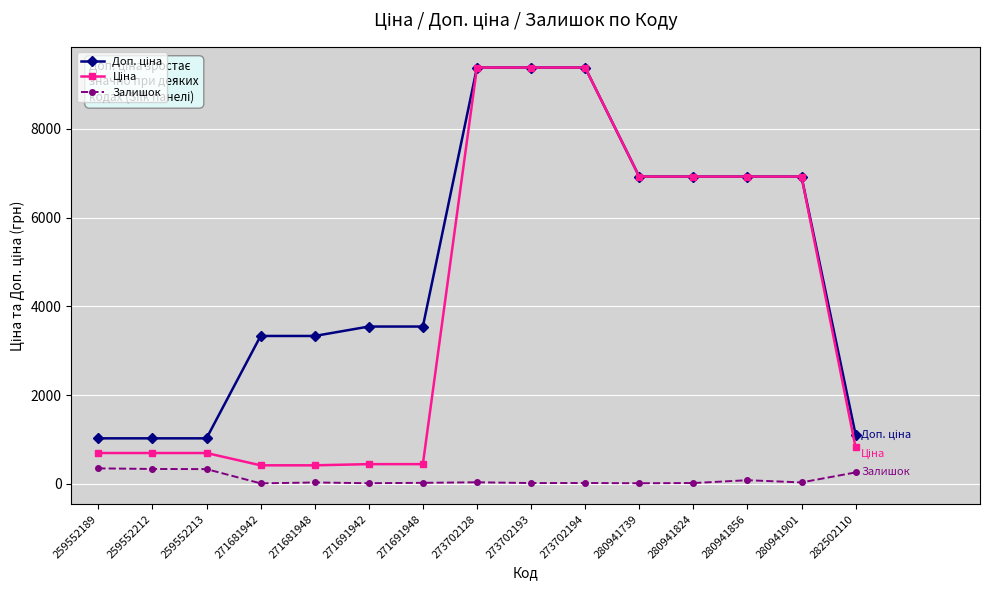

What is the greatest value displayed?

9384.0